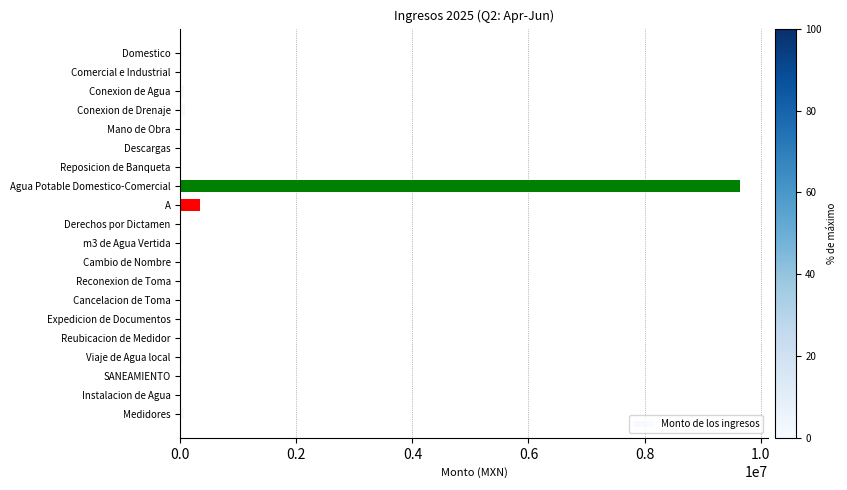

At which label is the value closest to 4823520?

A